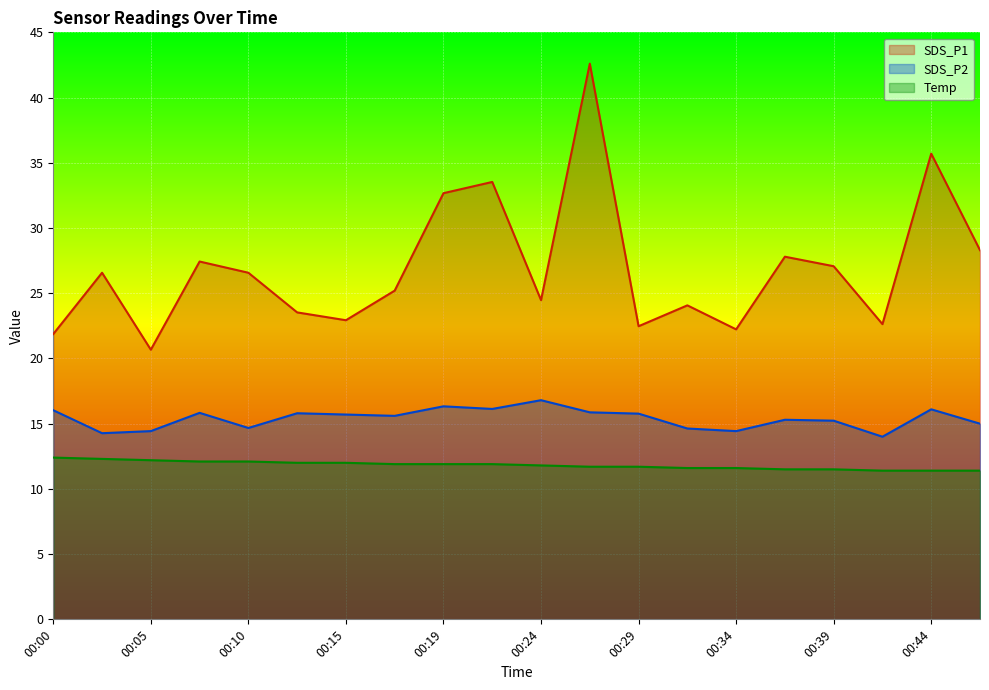

Reading left to right, transcribe all the data shown in this chart.

SDS_P1: 21.9	26.6	20.7	27.4	26.6	23.5	22.9	25.2	32.7	33.5	24.5	42.6	22.5	24.1	22.2	27.8	27.1	22.6	35.7	28.3
SDS_P2: 16.0	14.3	14.4	15.8	14.7	15.8	15.7	15.6	16.3	16.1	16.8	15.9	15.8	14.6	14.4	15.3	15.2	14.0	16.1	15.0
Temp: 12.4	12.3	12.2	12.1	12.1	12.0	12.0	11.9	11.9	11.9	11.8	11.7	11.7	11.6	11.6	11.5	11.5	11.4	11.4	11.4